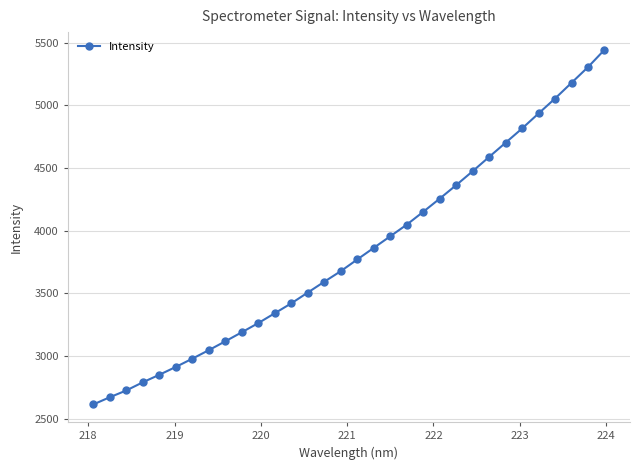

How many categories are shown in the chart?

32